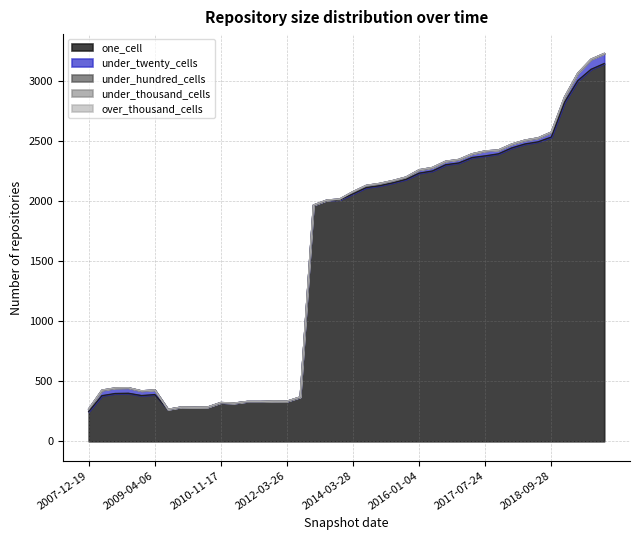

At which label does over_thousand_cells reach its minimum?

2007-12-19